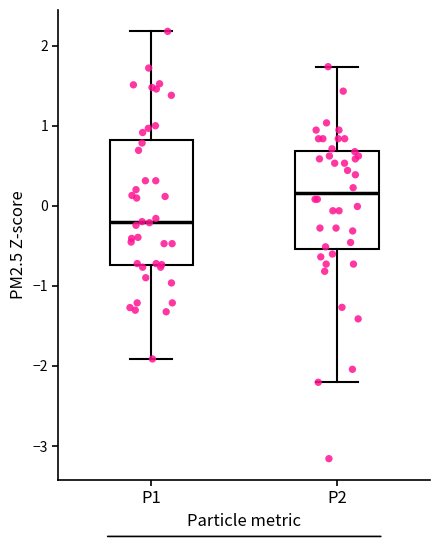

Which box's median line is the highest?

P2